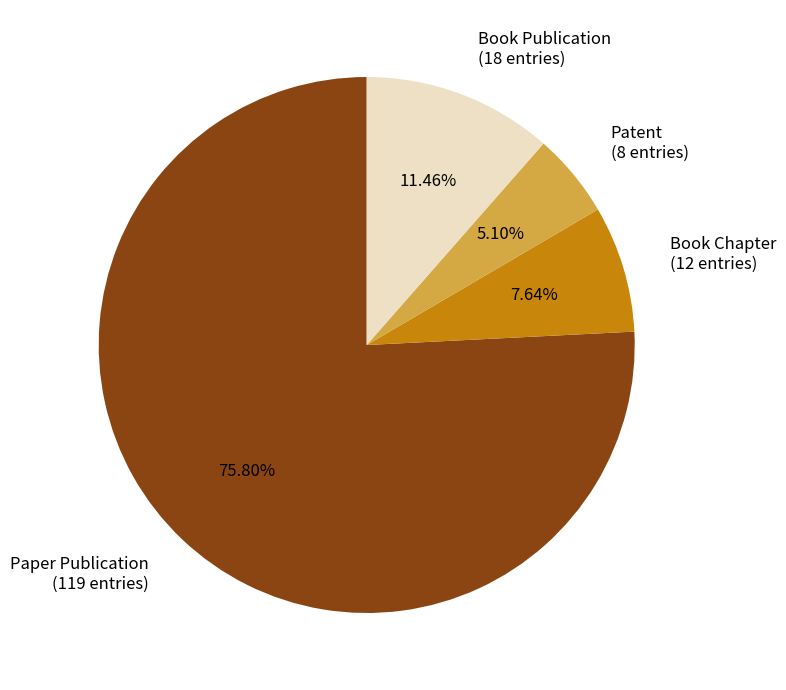

True or false: Book Publication accounts for 20% of the total.

False